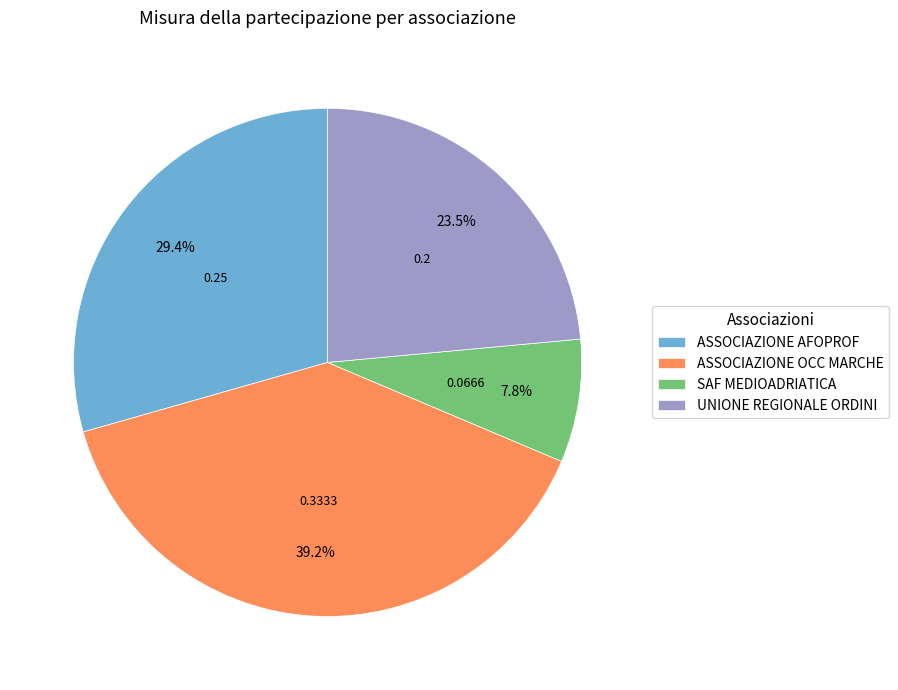

Is there a majority slice in this chart?

No